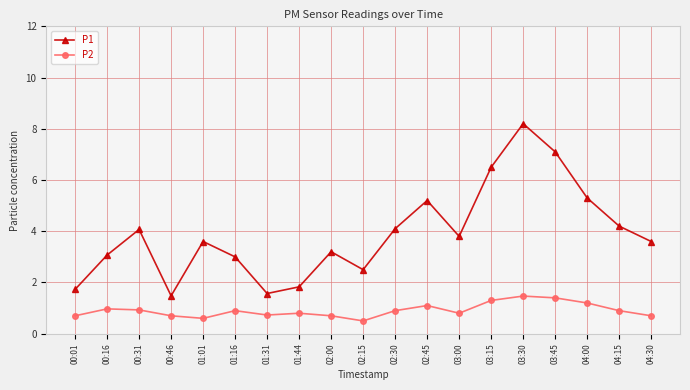

List the series in order of their overall mean, lowest first.

P2, P1